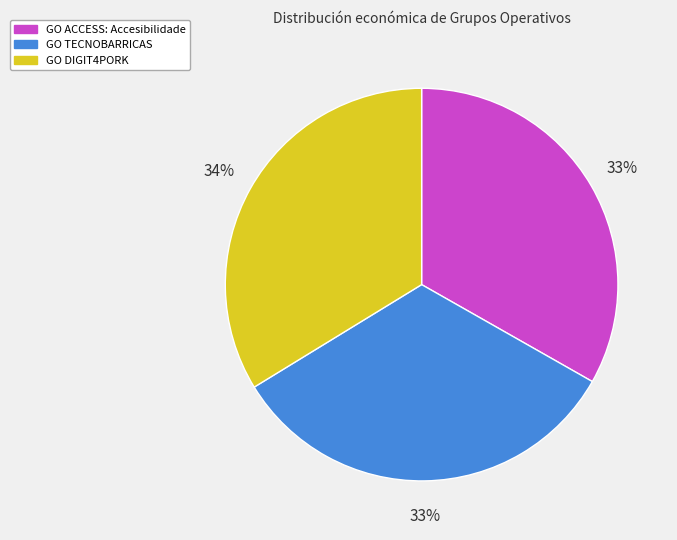

Is there any slice that represents more than half of the pie?

No